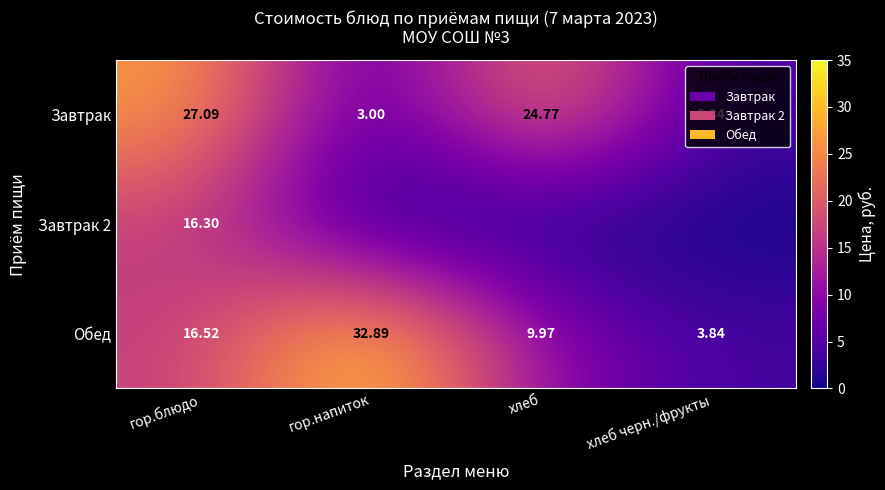

List the labels in order of Завтрак value, smallest first.

гор.напиток, хлеб черн./фрукты, хлеб, гор.блюдо